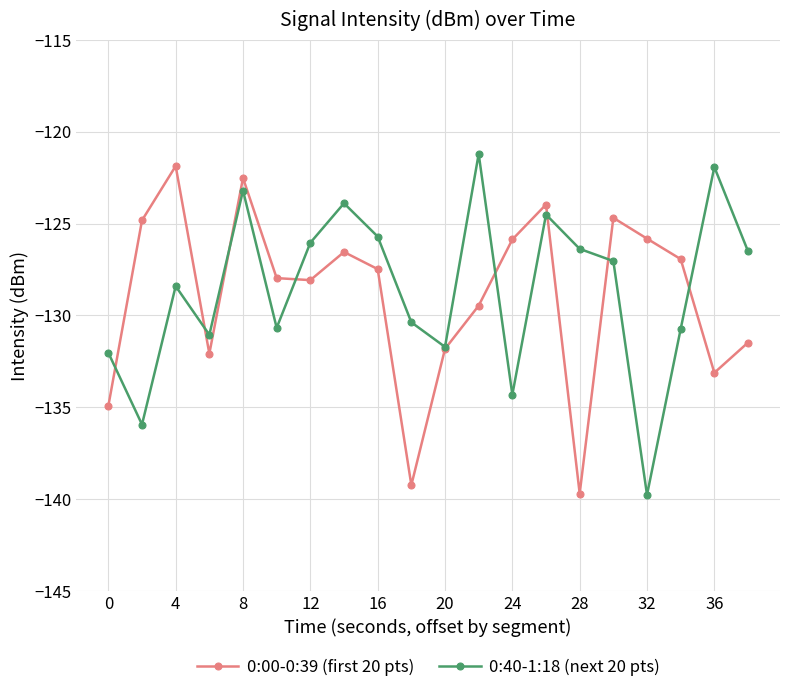

In 0:00-0:39 (first 20 pts), how many points are lower than both neighbors (excluding endpoints)?

5